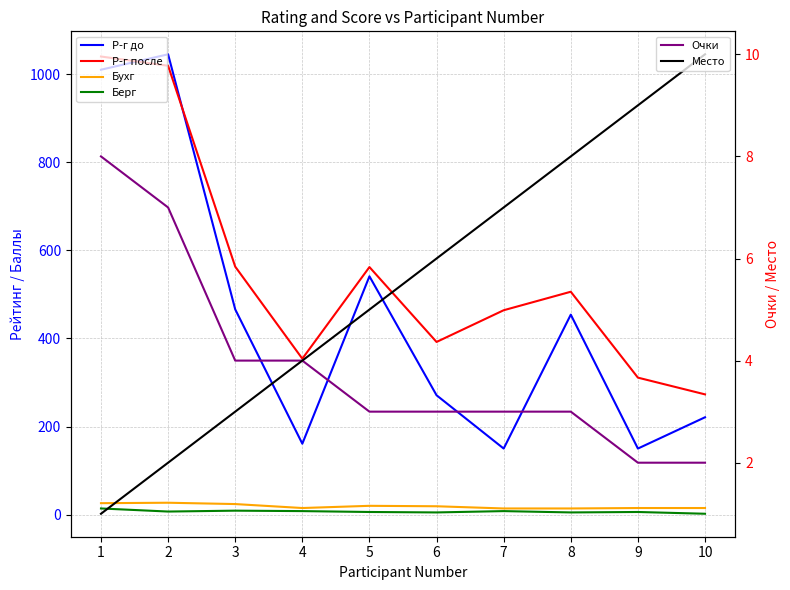

Which series has the widest spread of values?

Р-г до